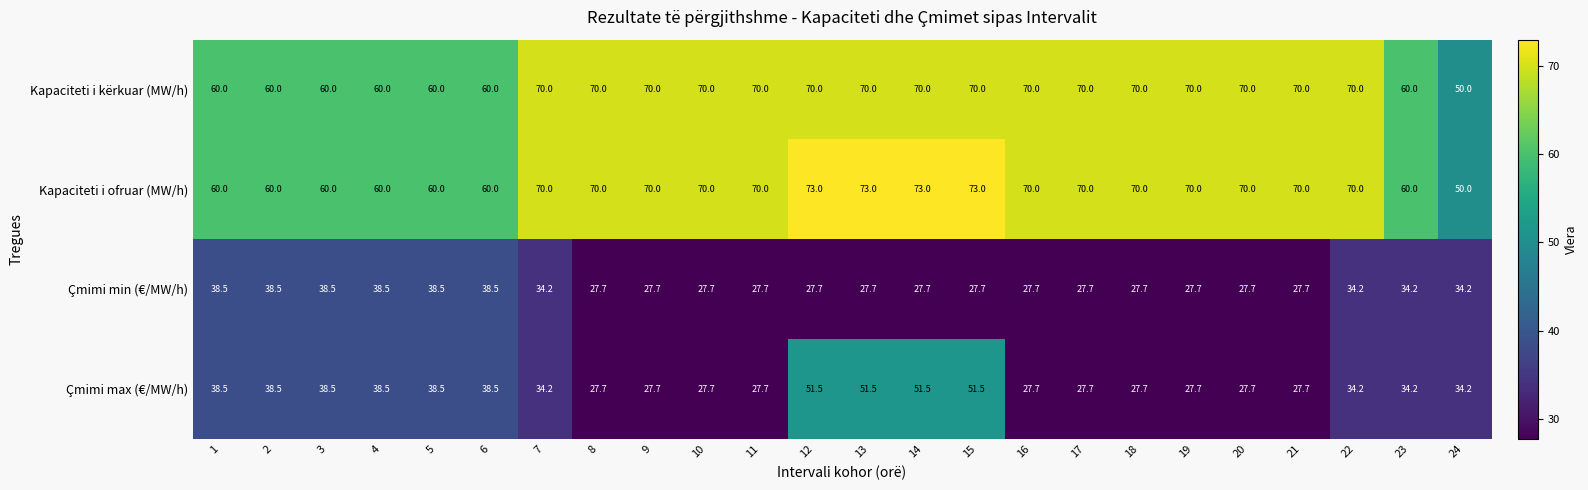

What is the minimum value for Çmimi min (€/MW/h)?

27.7